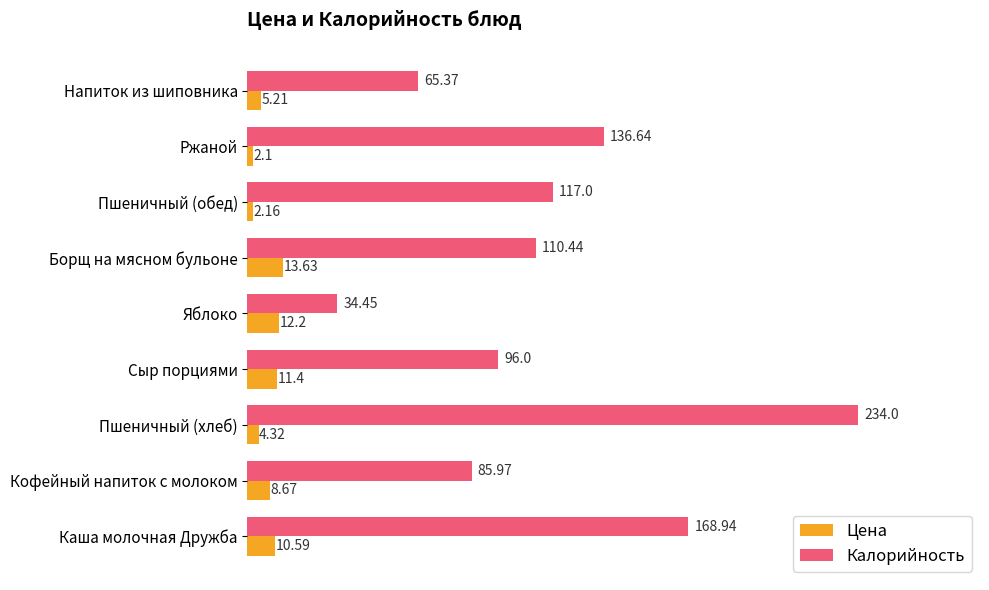

Is the value of Калорийность at Напиток из шиповника greater than the value of Цена at Пшеничный (обед)?

Yes